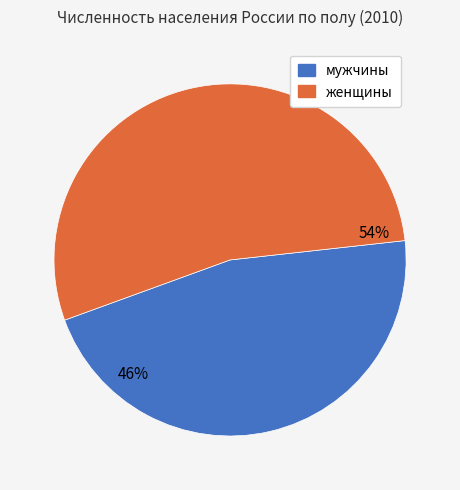

Does женщины account for over 50% of the chart?

Yes